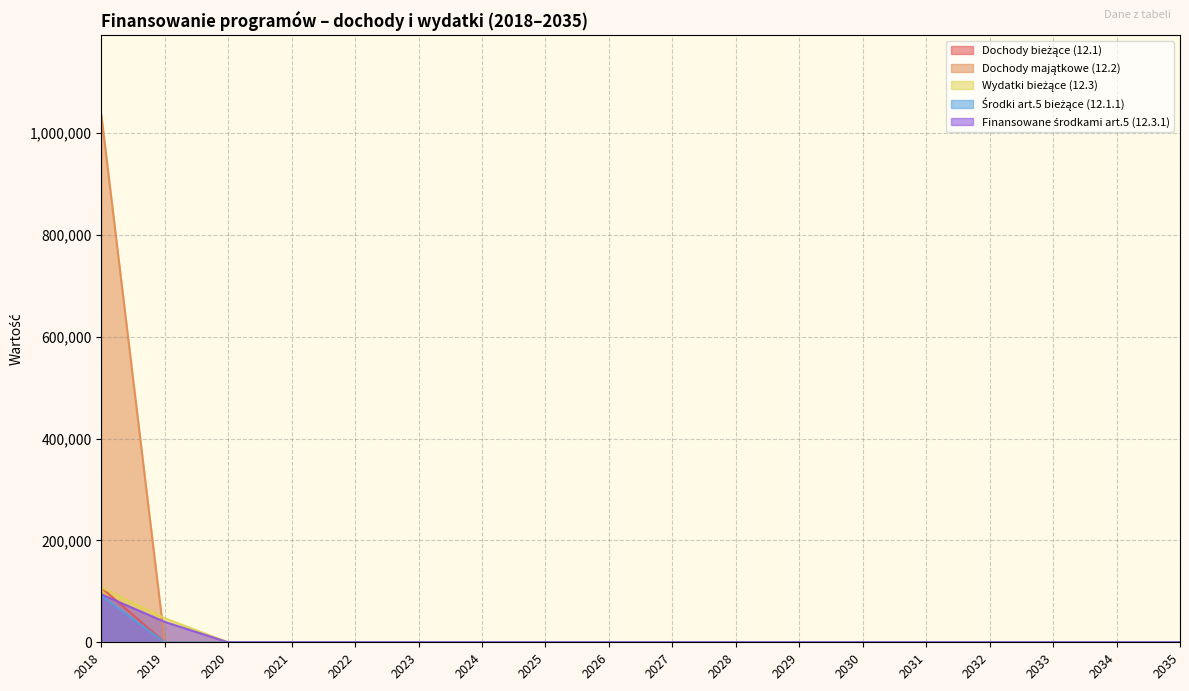

How many values in the Dochody majątkowe (12.2) series exceed 0?

1